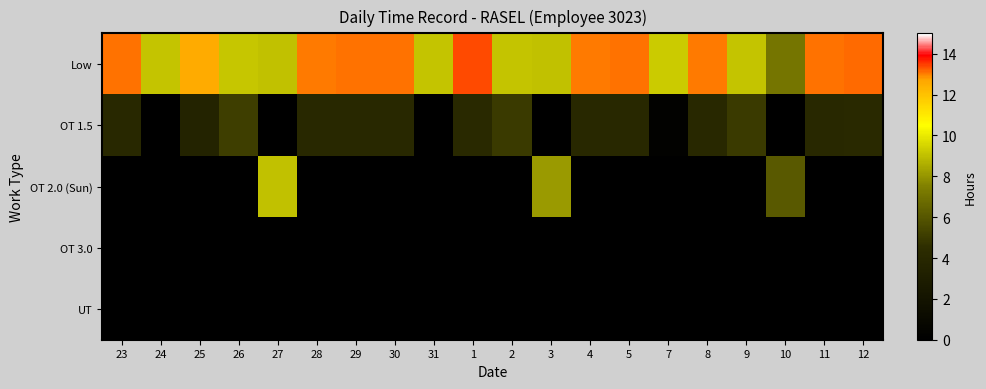

At which category is the sum across all series the highest?

27